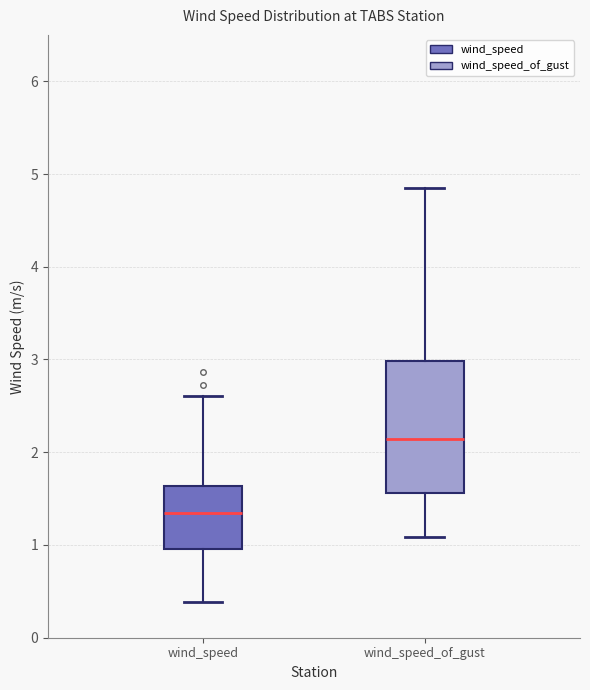

Where does the upper whisker of the box for wind_speed end on the y-axis? The values are not printed on the chart, so give them approximately, as read against the axis.

2.6